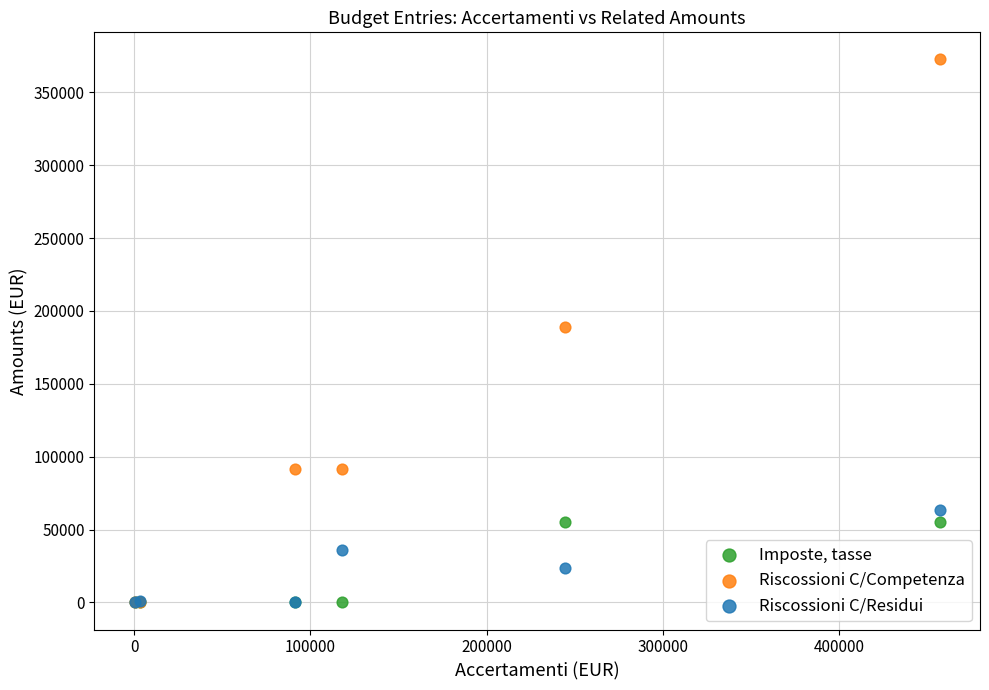

Which series has the largest Y range (max minus min)?

Riscossioni C/Competenza